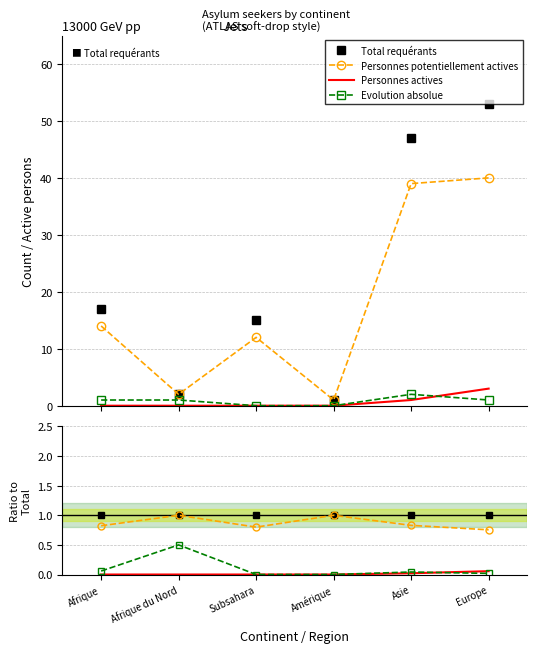

True or false: Personnes actives has more than 2 interior local peaks.

False